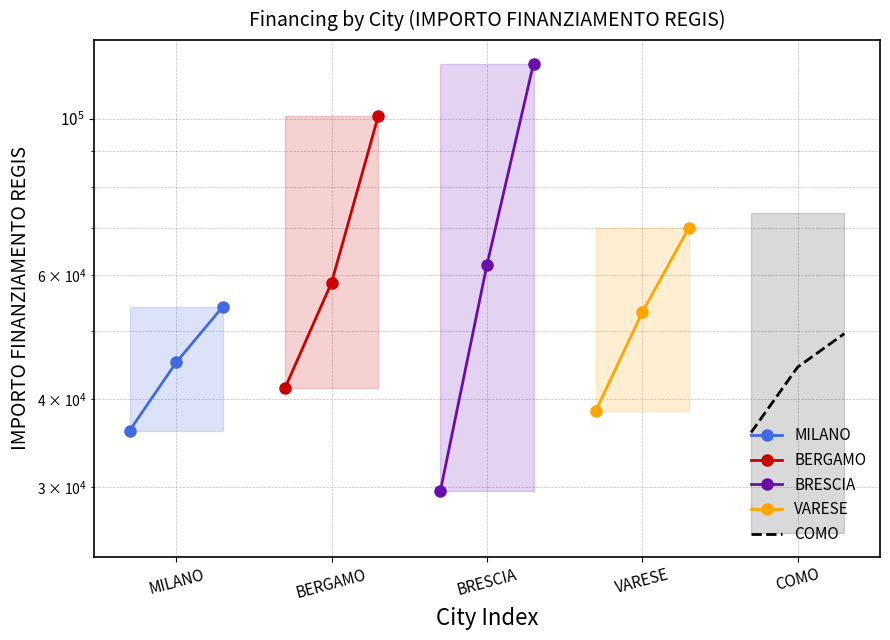

Which series has the largest total across all categories?

BRESCIA